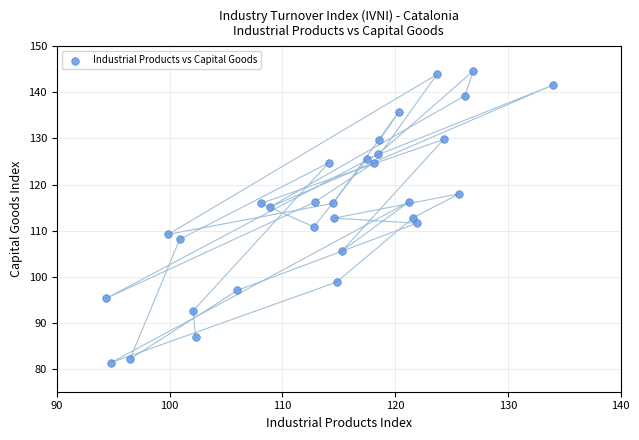

What is the range of Y values (max minus min)?

63.3